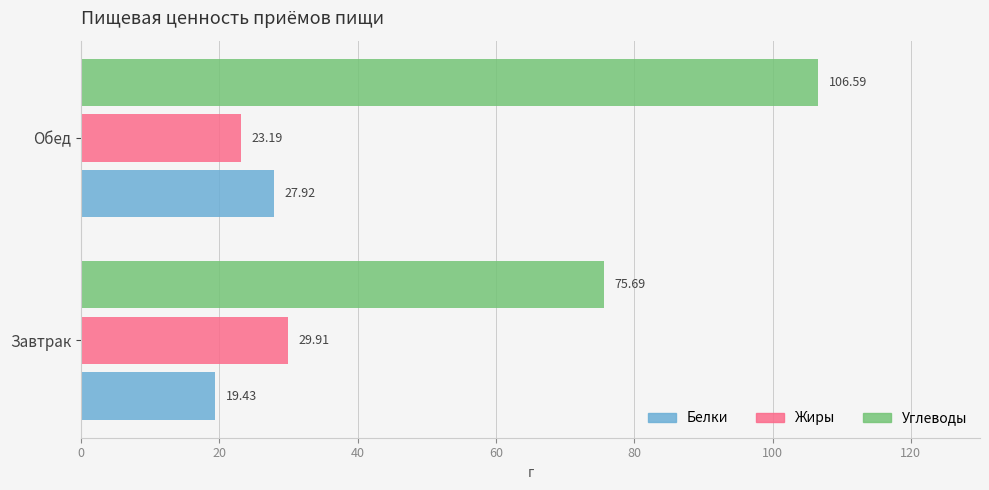

Rank the series by their maximum value, from highest to lowest.

Углеводы, Жиры, Белки